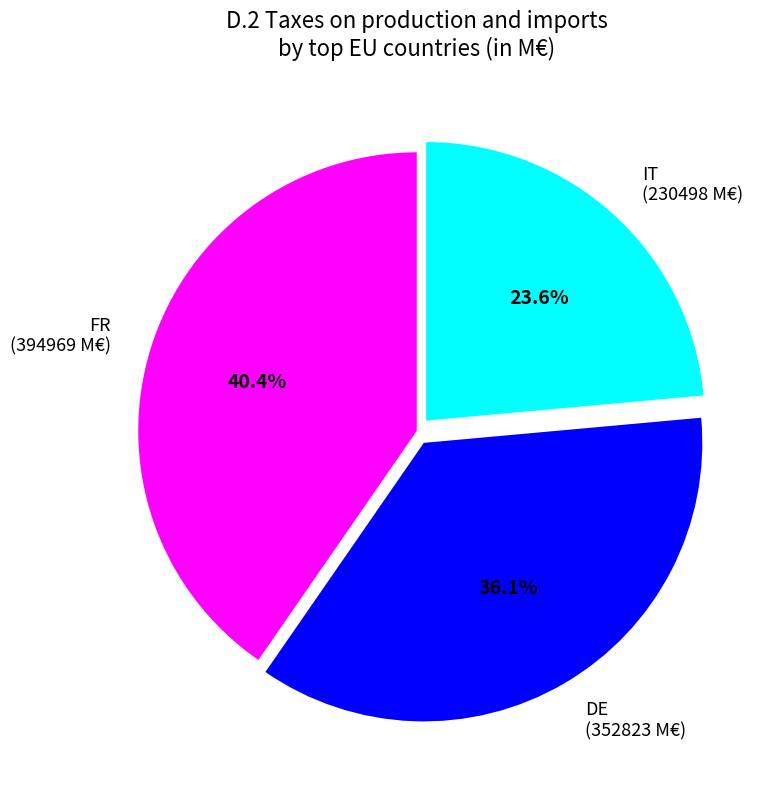

Approximately how many times larger is the value at IT (230498 M€) compared to FR (394969 M€)?

0.6